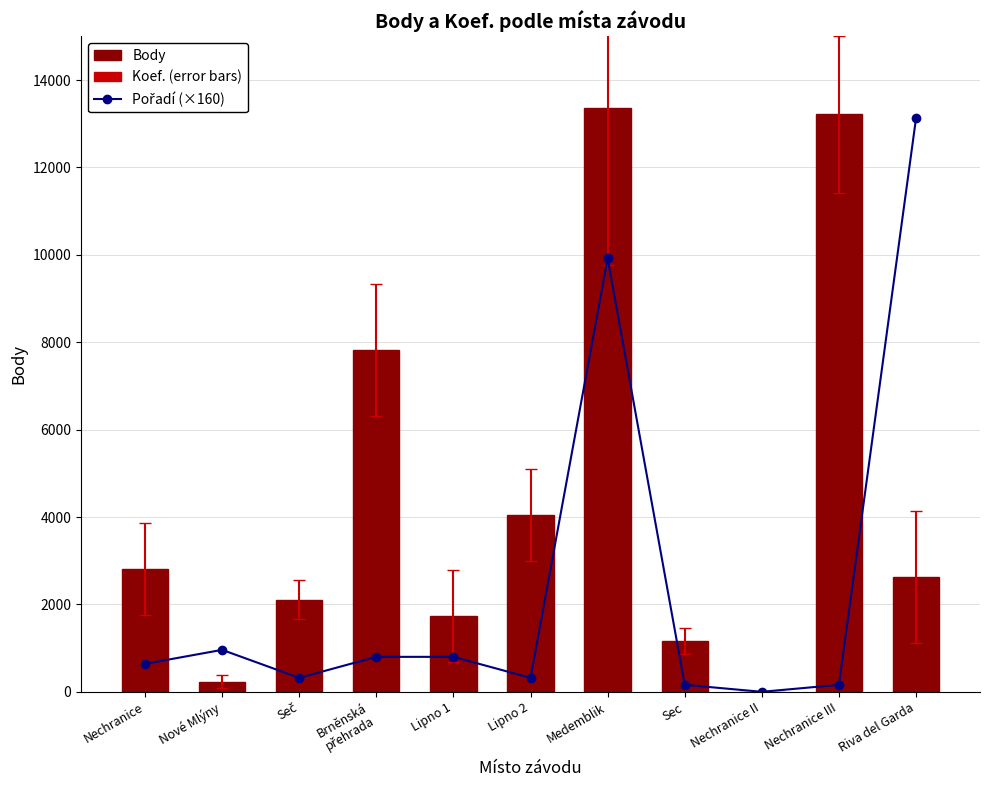

List the labels in order of Body value, smallest first.

Nechranice II, Nové Mlýny, Sec, Lipno 1, Seč, Riva del Garda, Nechranice, Lipno 2, Brněnská
přehrada, Nechranice III, Medemblik